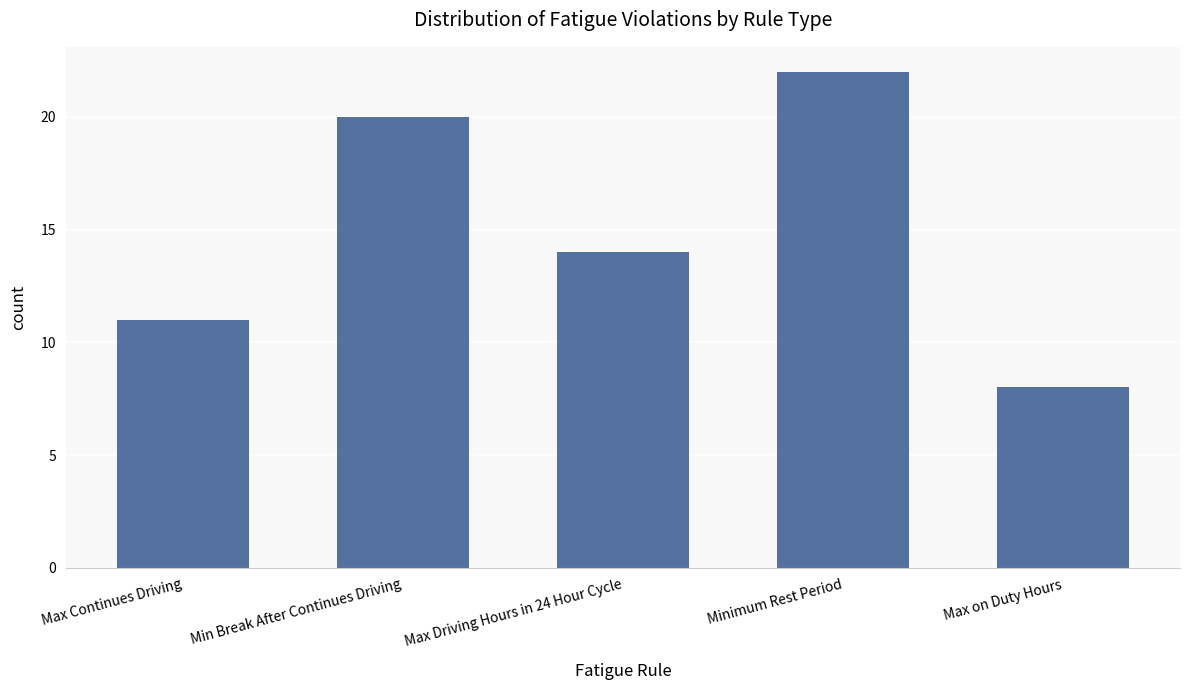

What is the change in value from Minimum Rest Period to Max on Duty Hours?

-14